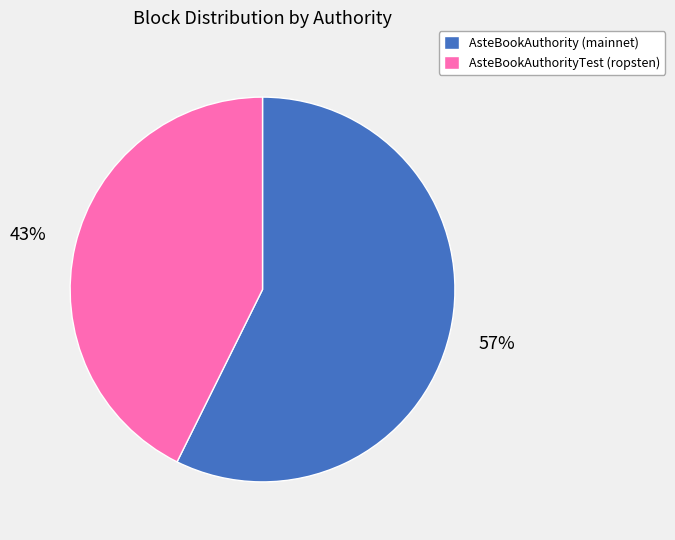

To the nearest percent, what portion does AsteBookAuthorityTest (ropsten) represent?

43%